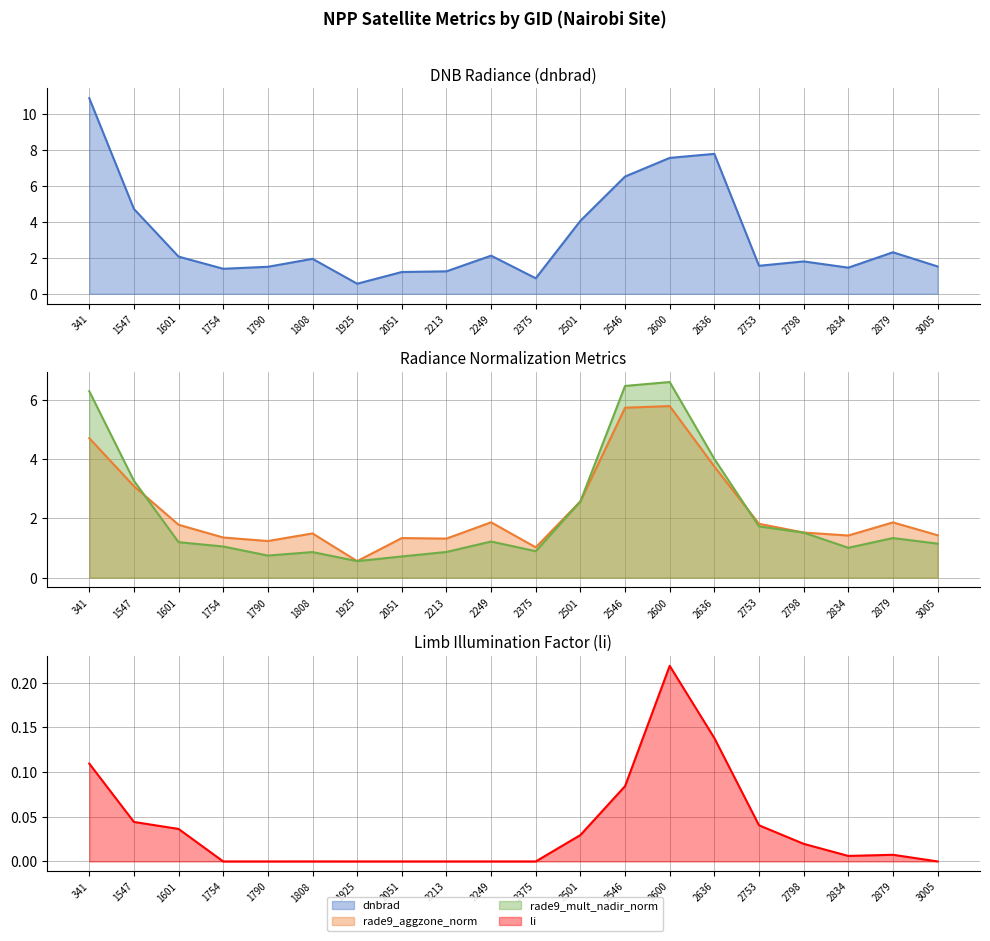

What are all the series names shown in the legend?

dnbrad, rade9_aggzone_norm, rade9_mult_nadir_norm, li